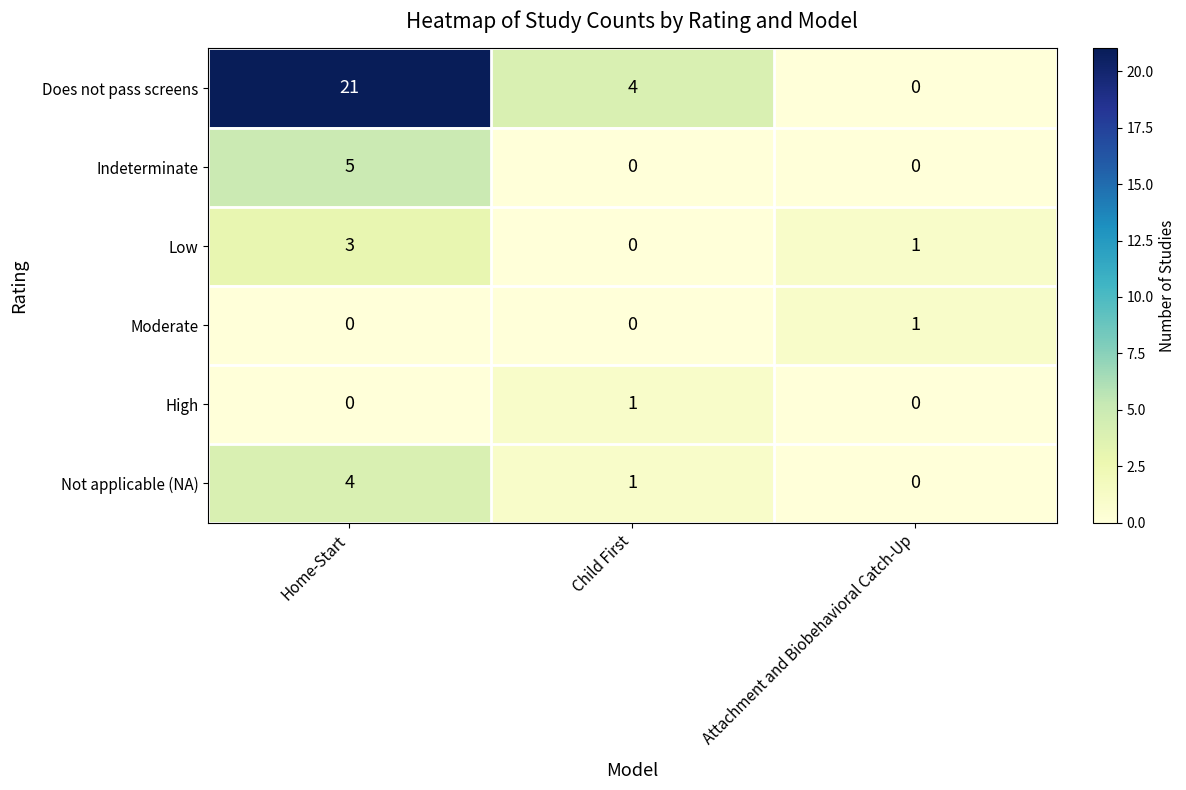

Which series has the largest total across all categories?

Does not pass screens